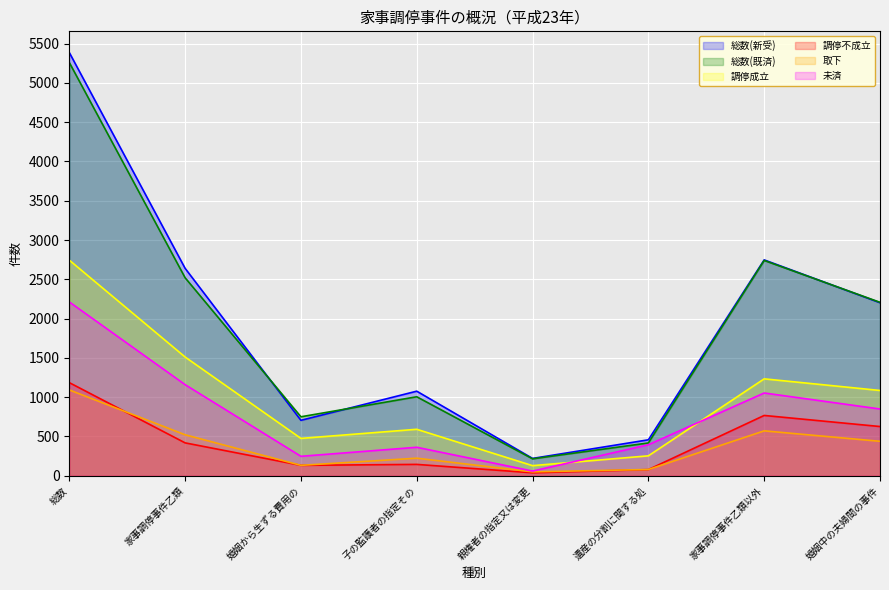

True or false: 総数(既済) and 調停不成立 cross at least once.

False